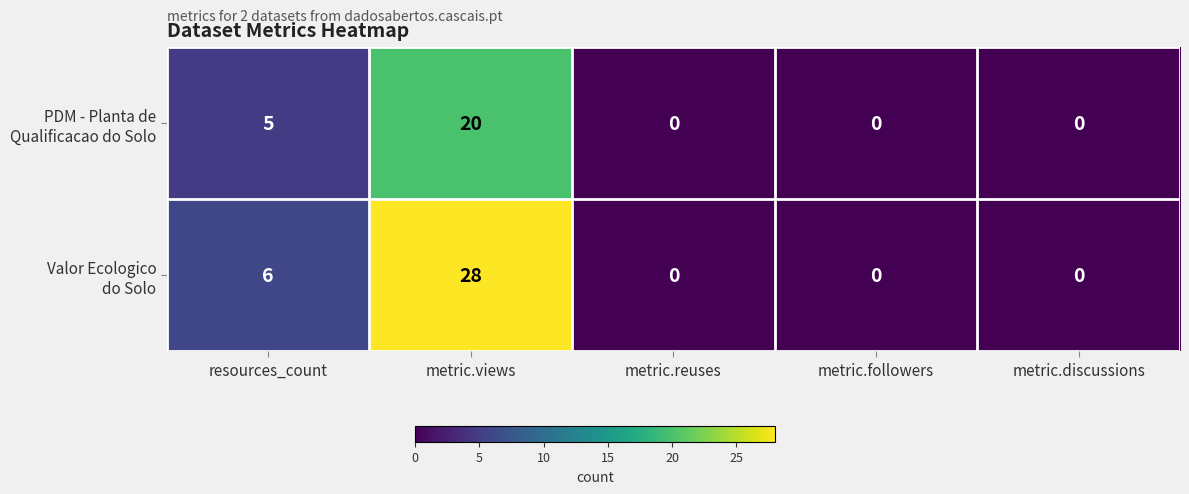

What is the total value across all series at resources_count?

11